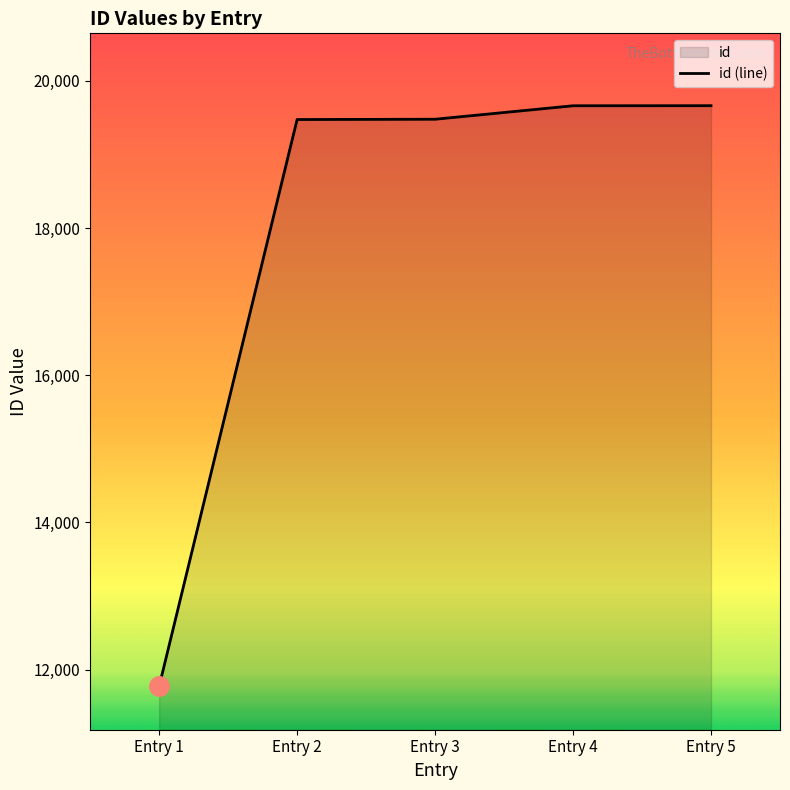

What is the change in value from Entry 1 to Entry 2?

+7702